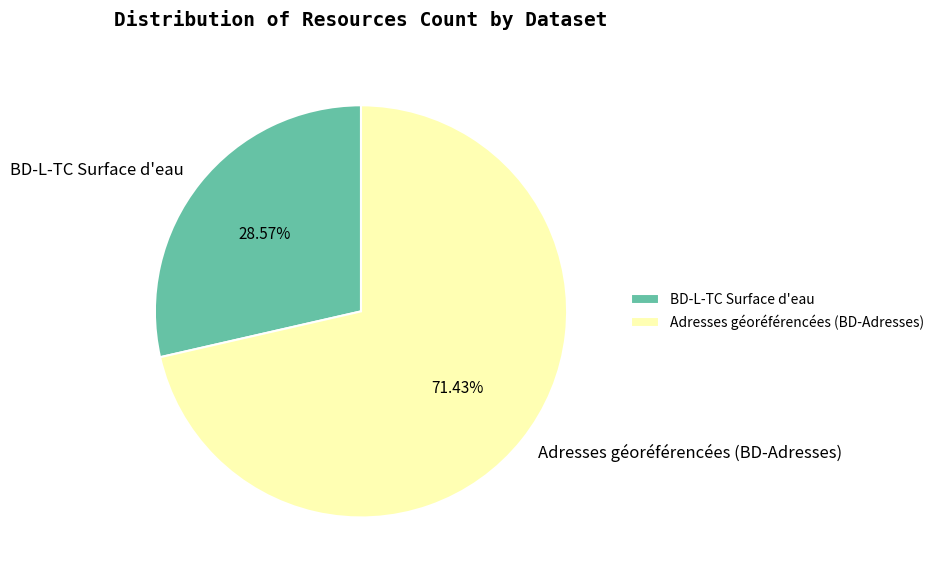

Which category has the biggest portion of the pie?

Adresses géoréférencées (BD-Adresses)